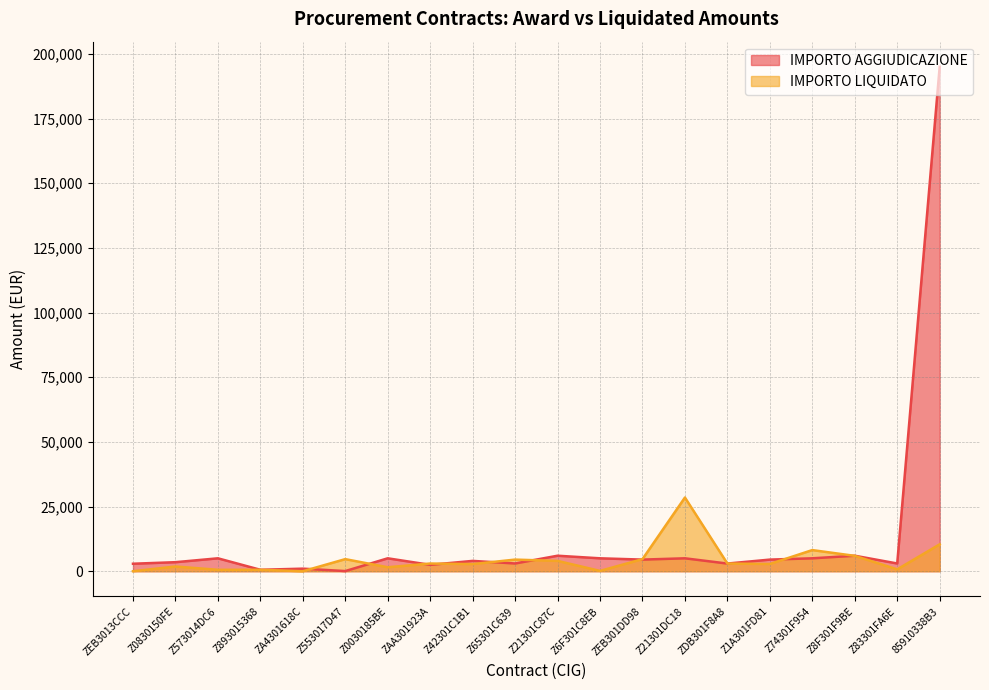

At which category does IMPORTO AGGIUDICAZIONE reach its first local peak?

Z573014DC6